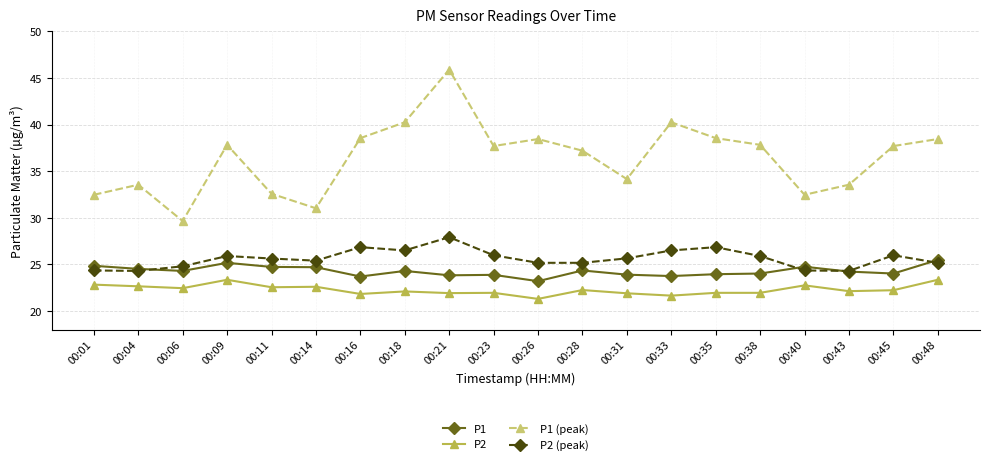

Rank the series at 00:18 from highest to lowest value.

P1 (peak), P2 (peak), P1, P2